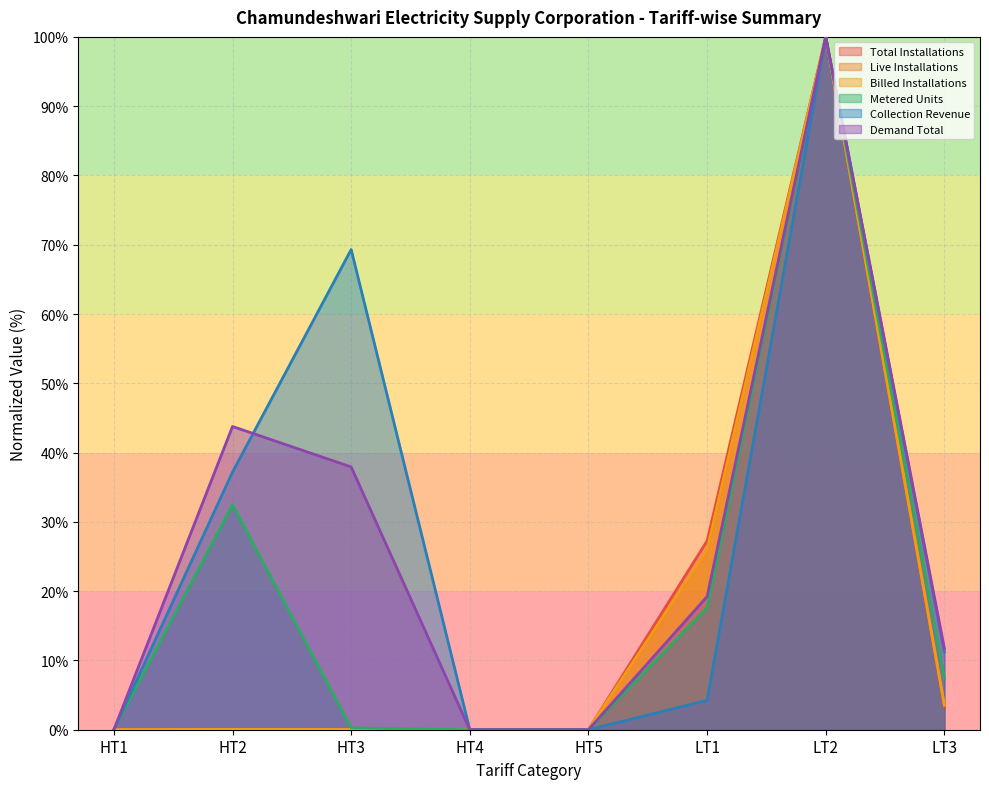

What are all the series names shown in the legend?

Total Installations, Live Installations, Billed Installations, Metered Units, Collection Revenue, Demand Total